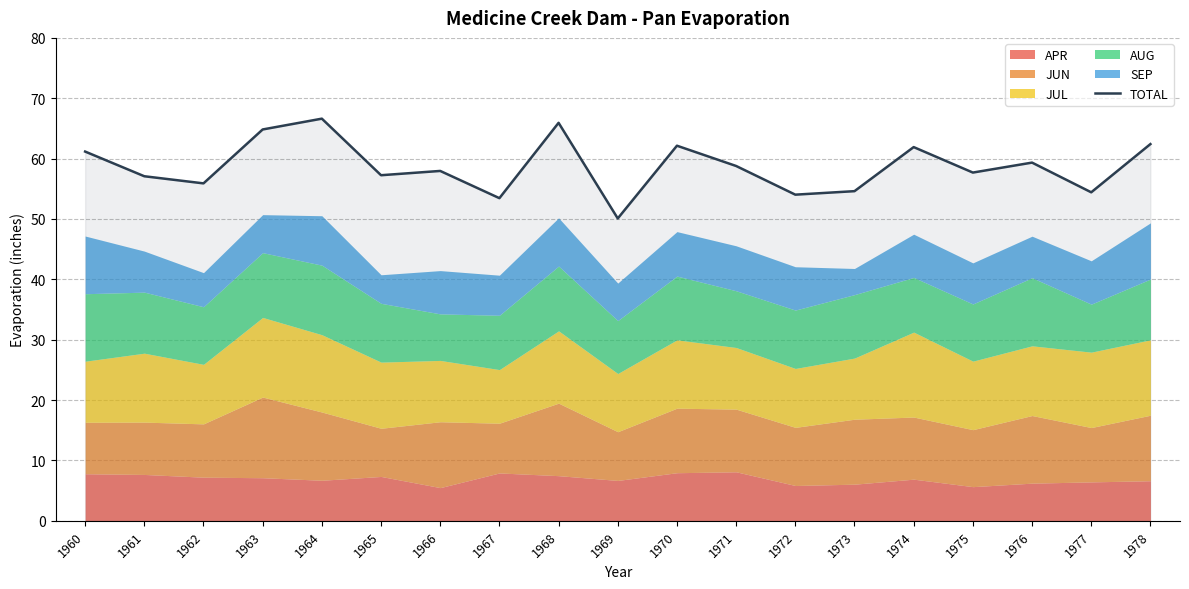

What is the greatest value displayed?

66.6